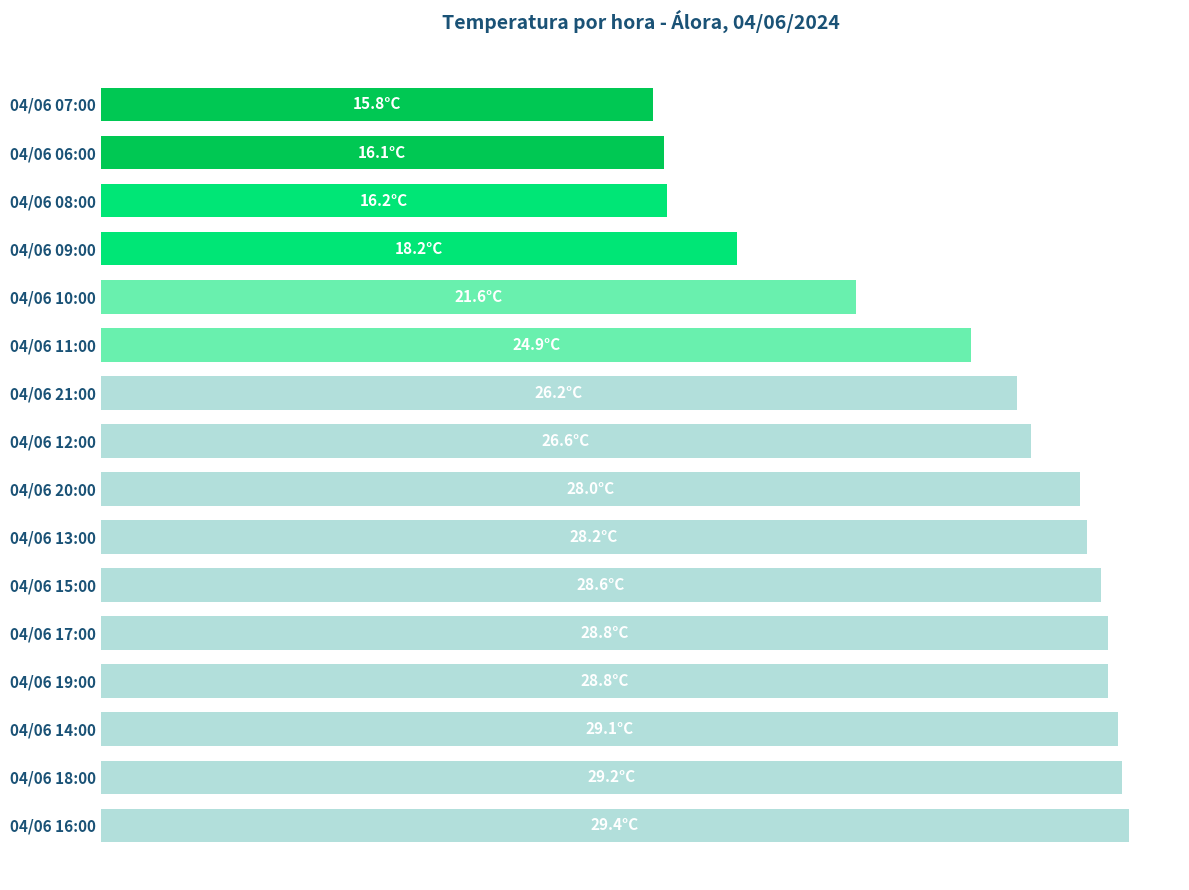

Are the bars horizontal?

Yes